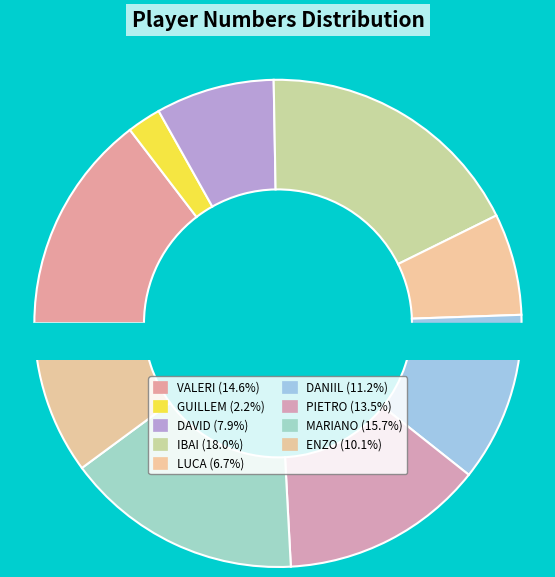

Does DANIIL represent more than half of the total?

No